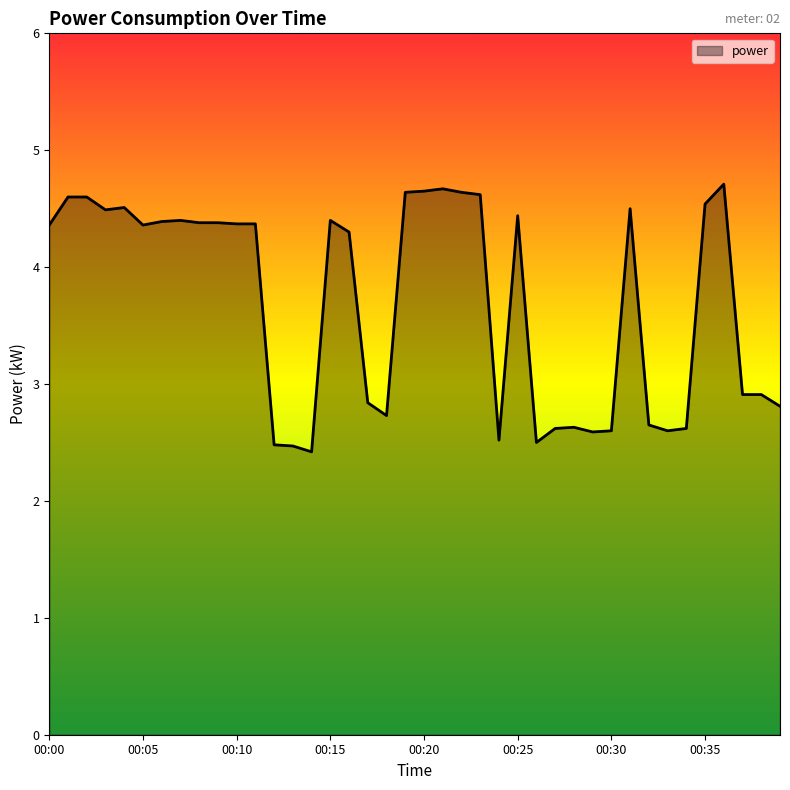

What is the greatest value displayed?

4.7